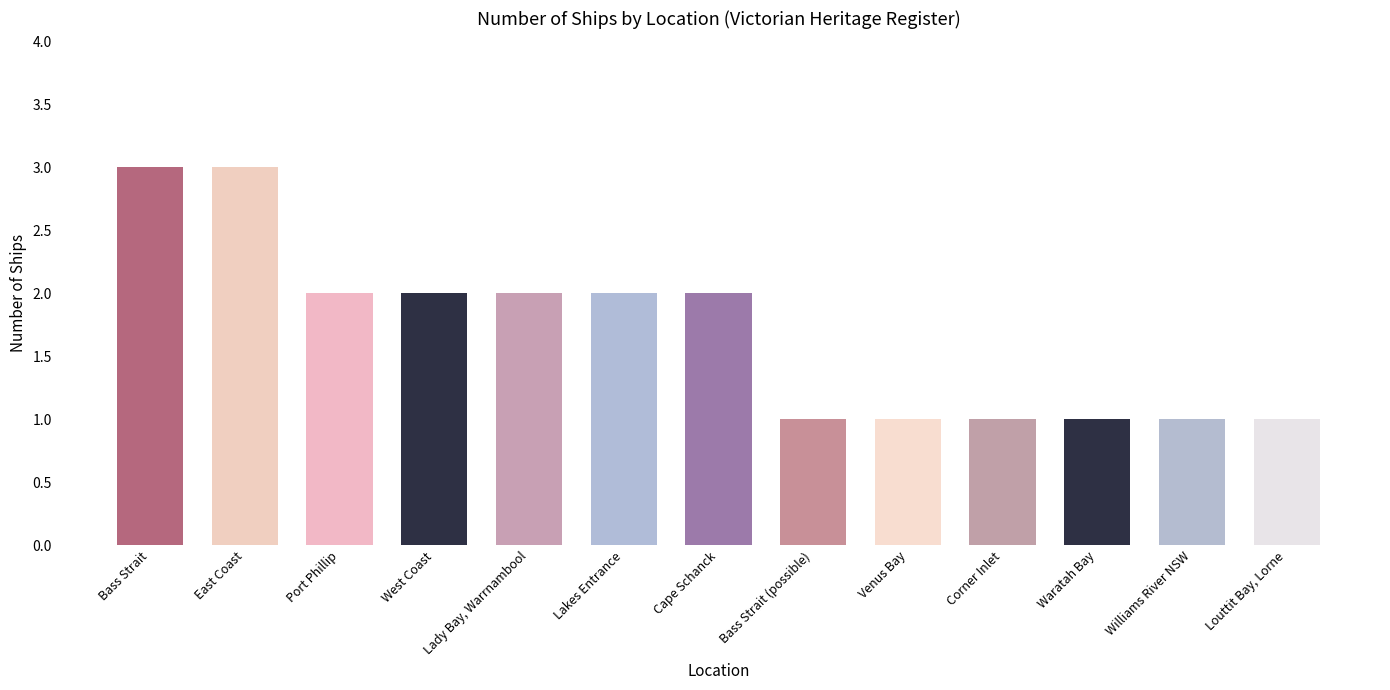

What position from the left is Lakes Entrance?

6